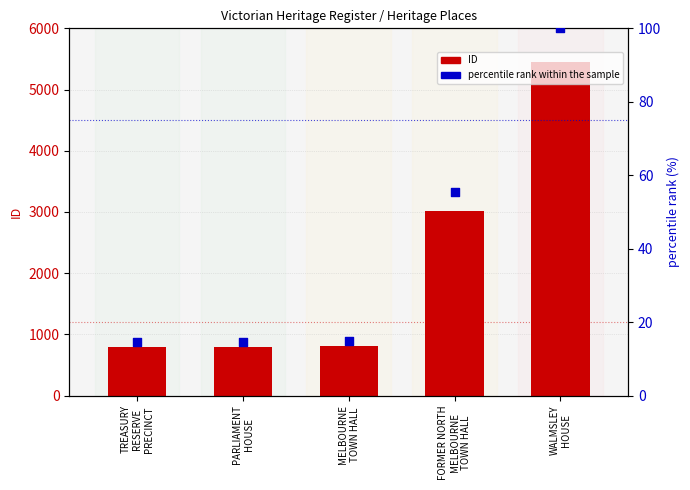

Which series has the largest Y range (max minus min)?

ID